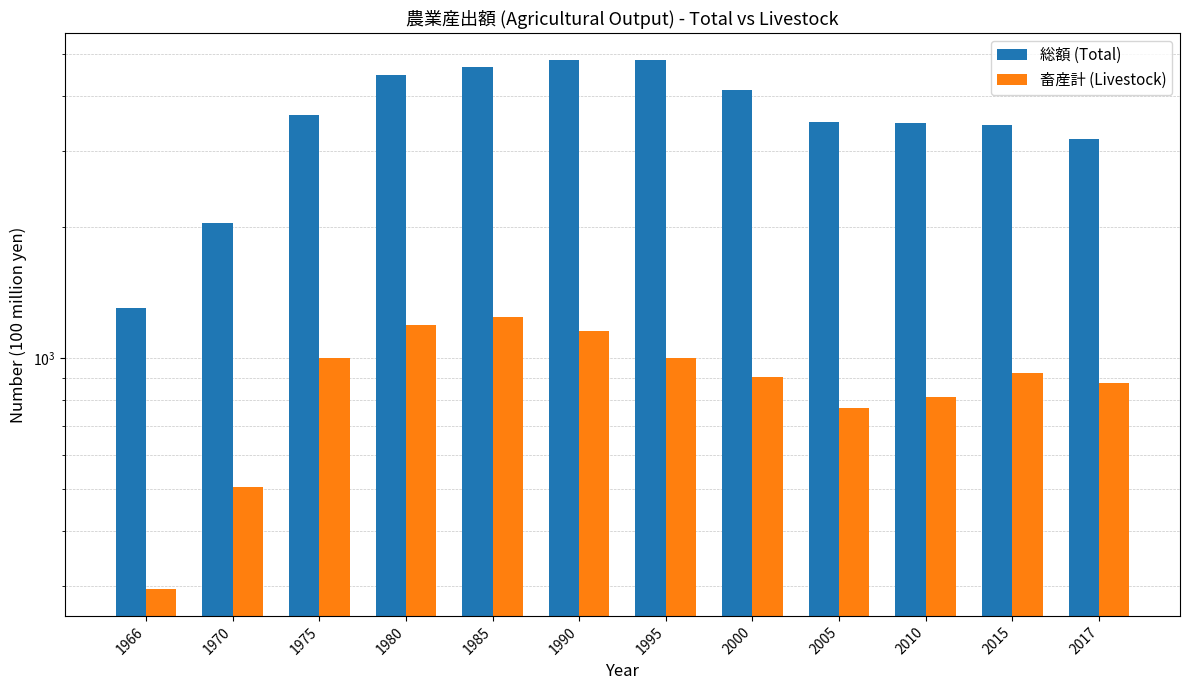

How many series are shown in this chart?

2